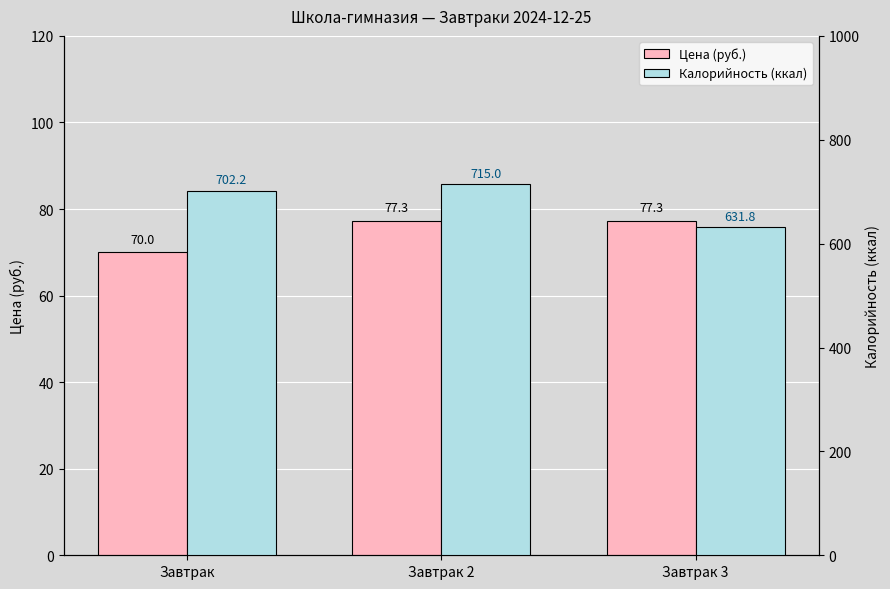

Reading left to right, extract all data points from this chart.

Цена (руб.): 70.0	77.3	77.3
Калорийность (ккал): 702.2	715.0	631.8